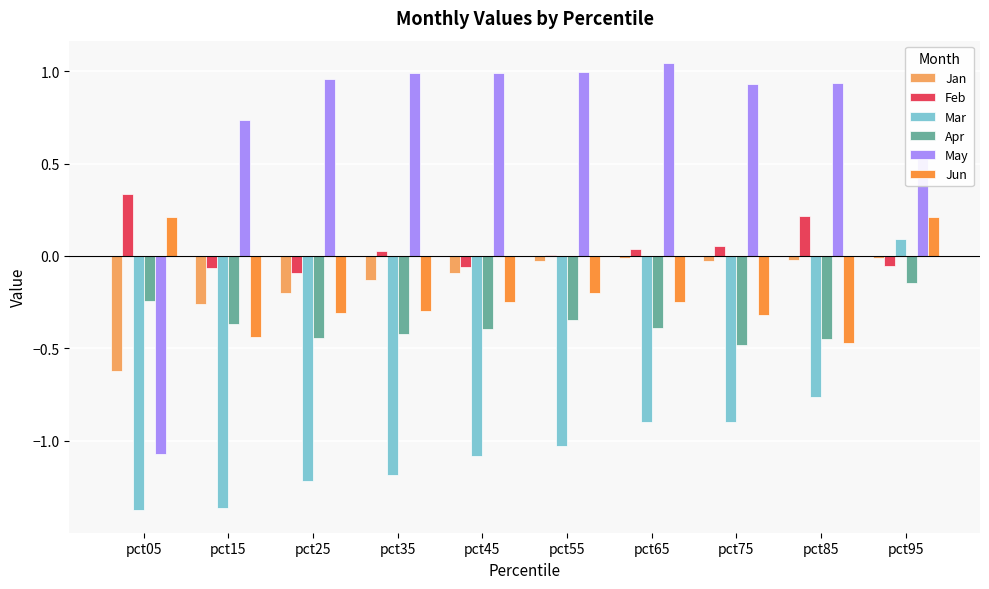

How many data points in Jun are above 0?

2